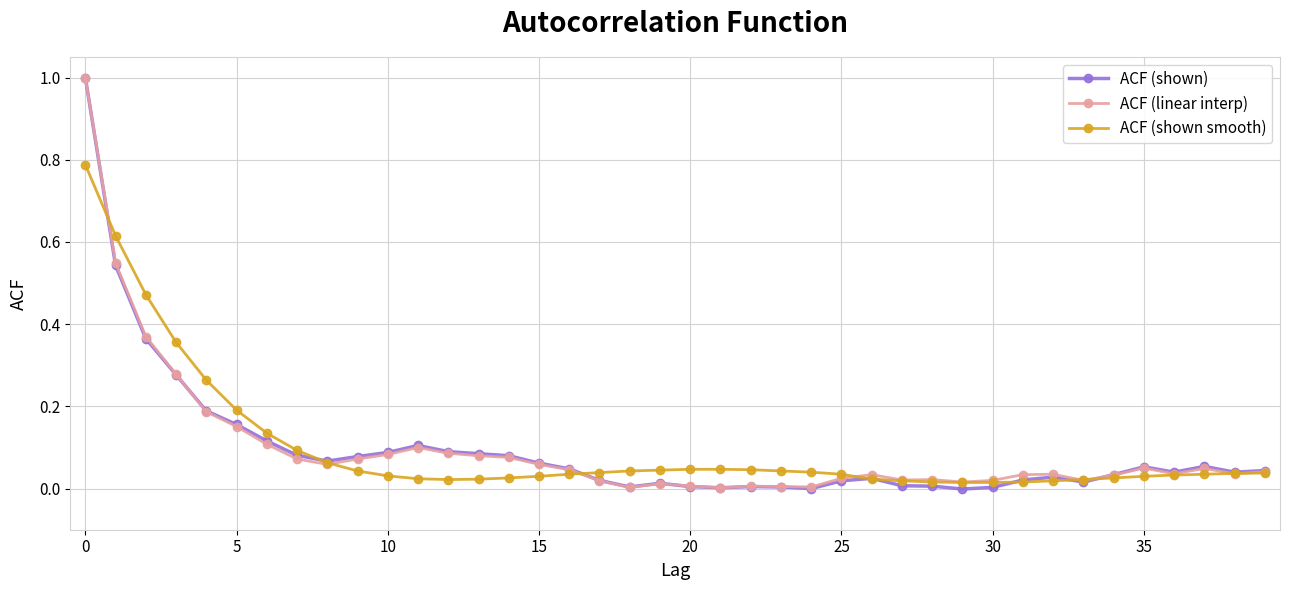

Which series has the largest range (max minus min)?

ACF (shown)